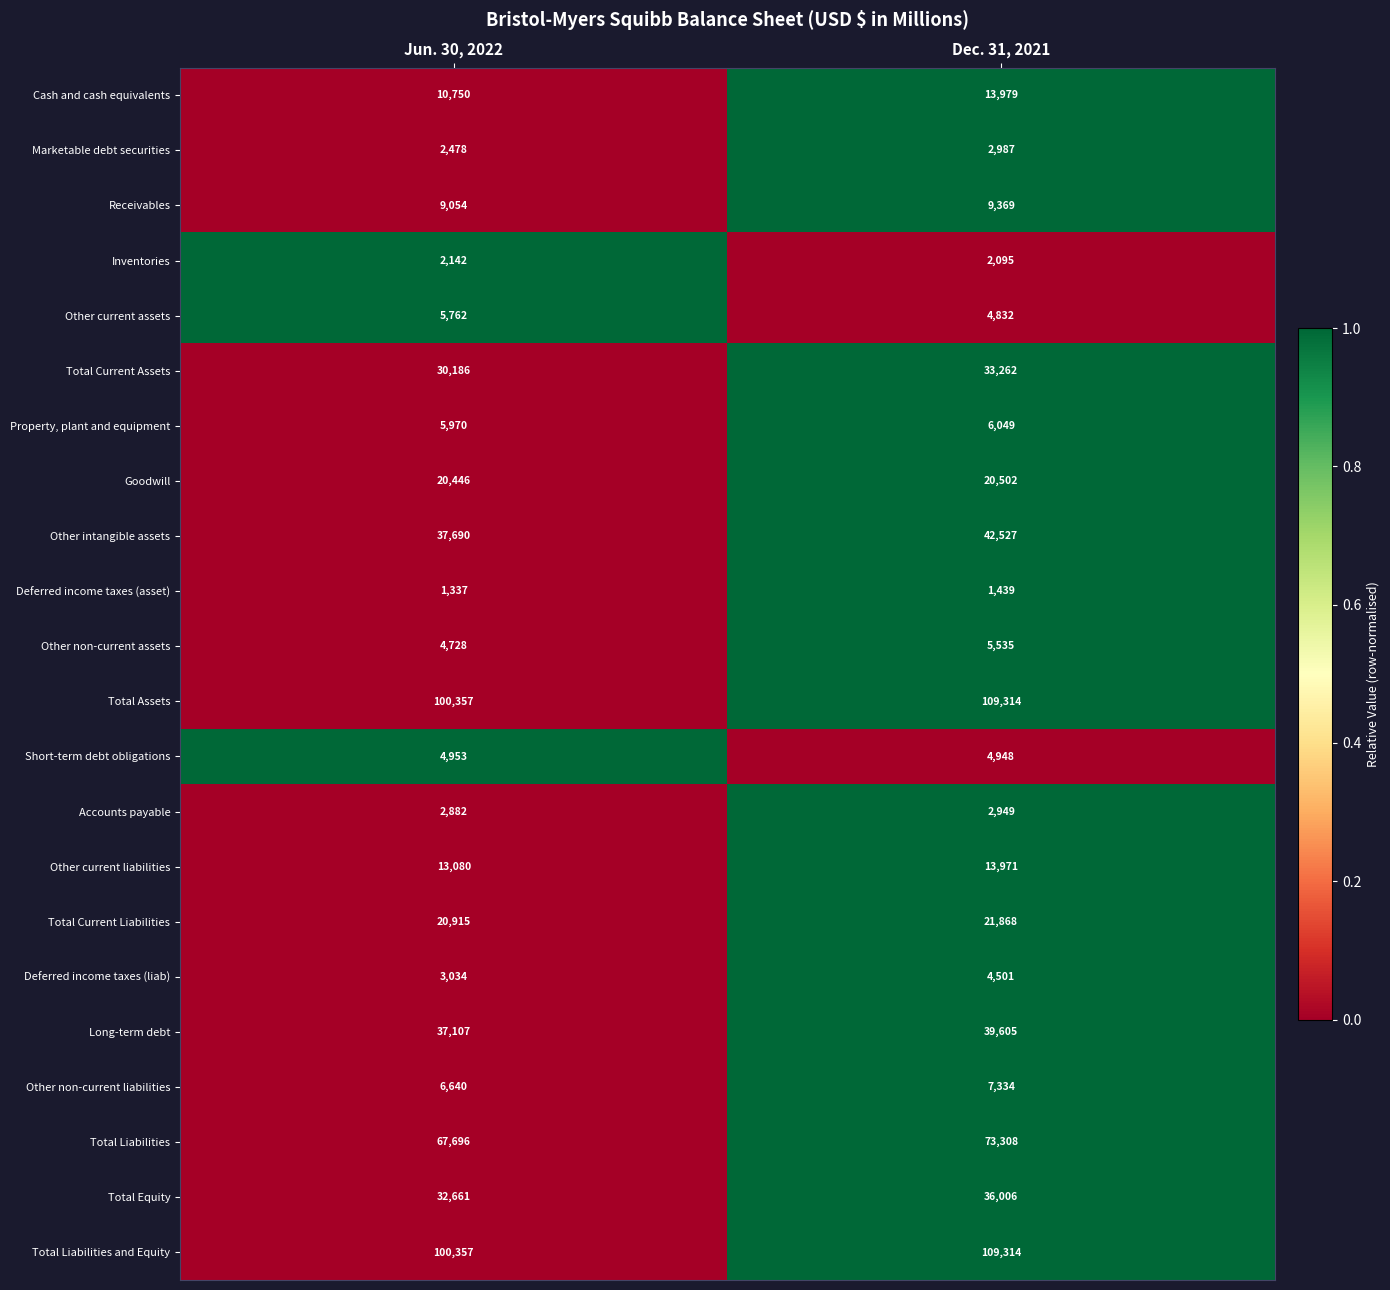

What is the difference between the Other intangible assets values at Jun. 30, 2022 and Dec. 31, 2021?

4837